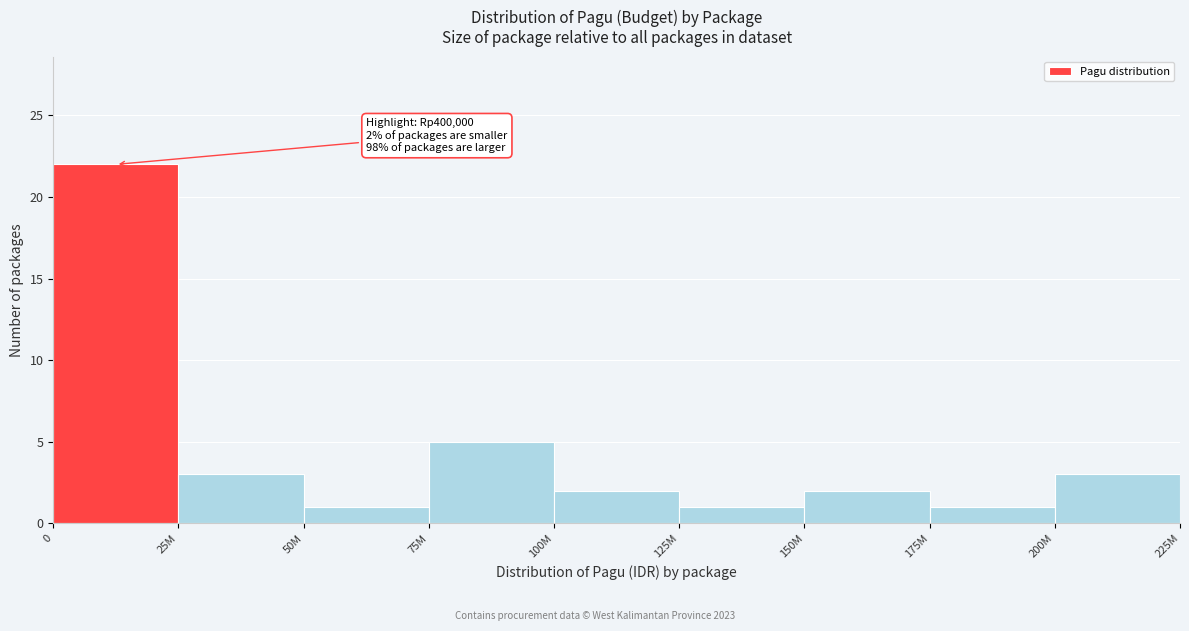

Reading left to right, list all the values displayed in this chart.

22	3	1	5	2	1	2	1	3